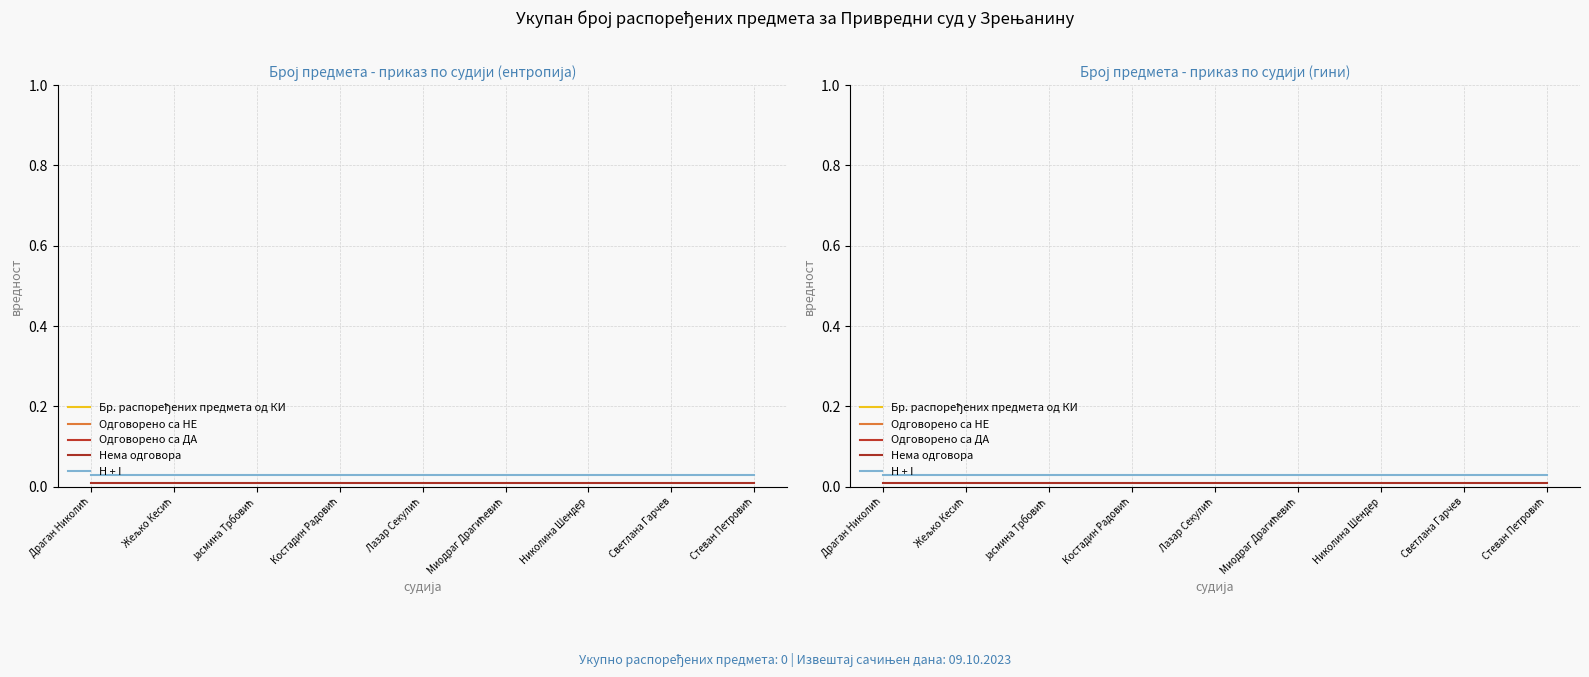

What is the label of the 1st point from the left?

Драган Николић